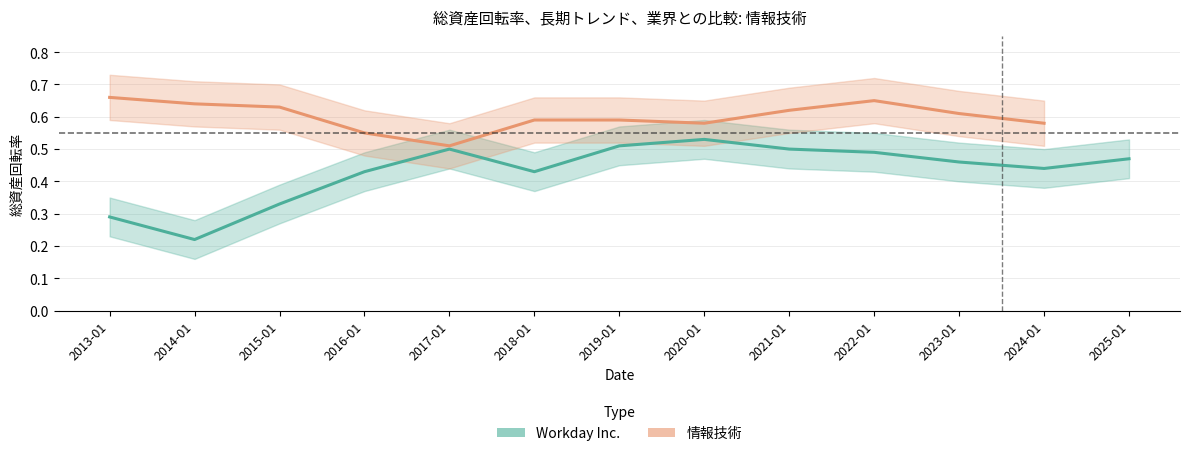

What is the spread (max minus min) of values at 2018-01?

0.2